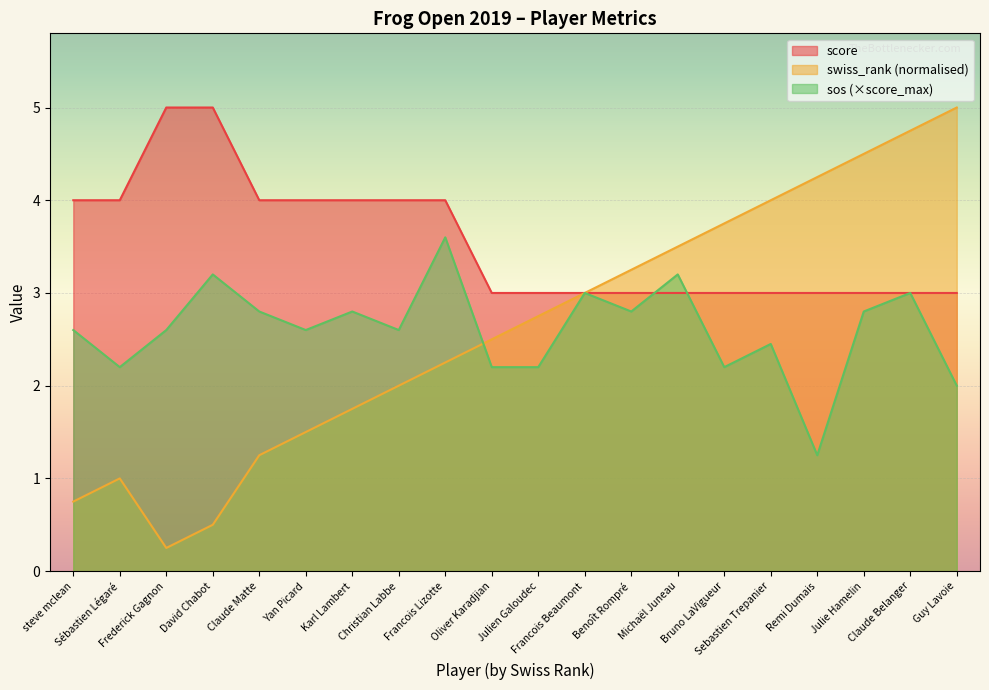

Reading left to right, what are all the values shown in this chart?

score: steve mclean=4.0	Sébastien Légaré=4.0	Frederick Gagnon=5.0	David Chabot=5.0	Claude Matte=4.0	Yan Picard=4.0	Karl Lambert=4.0	Christian Labbe=4.0	Francois Lizotte=4.0	Oliver Karadjian=3.0	Julien Galoudec=3.0	Francois Beaumont=3.0	Benoît Rompré=3.0	Michaël Juneau=3.0	Bruno LaVigueur=3.0	Sebastien Trepanier=3.0	Remi Dumais=3.0	Julie Hamelin=3.0	Claude Belanger=3.0	Guy Lavoie=3.0
swiss_rank: steve mclean=0.8	Sébastien Légaré=1.0	Frederick Gagnon=0.2	David Chabot=0.5	Claude Matte=1.2	Yan Picard=1.5	Karl Lambert=1.8	Christian Labbe=2.0	Francois Lizotte=2.2	Oliver Karadjian=2.5	Julien Galoudec=2.8	Francois Beaumont=3.0	Benoît Rompré=3.2	Michaël Juneau=3.5	Bruno LaVigueur=3.8	Sebastien Trepanier=4.0	Remi Dumais=4.2	Julie Hamelin=4.5	Claude Belanger=4.8	Guy Lavoie=5.0
sos: steve mclean=2.6	Sébastien Légaré=2.2	Frederick Gagnon=2.6	David Chabot=3.2	Claude Matte=2.8	Yan Picard=2.6	Karl Lambert=2.8	Christian Labbe=2.6	Francois Lizotte=3.6	Oliver Karadjian=2.2	Julien Galoudec=2.2	Francois Beaumont=3.0	Benoît Rompré=2.8	Michaël Juneau=3.2	Bruno LaVigueur=2.2	Sebastien Trepanier=2.5	Remi Dumais=1.2	Julie Hamelin=2.8	Claude Belanger=3.0	Guy Lavoie=2.0